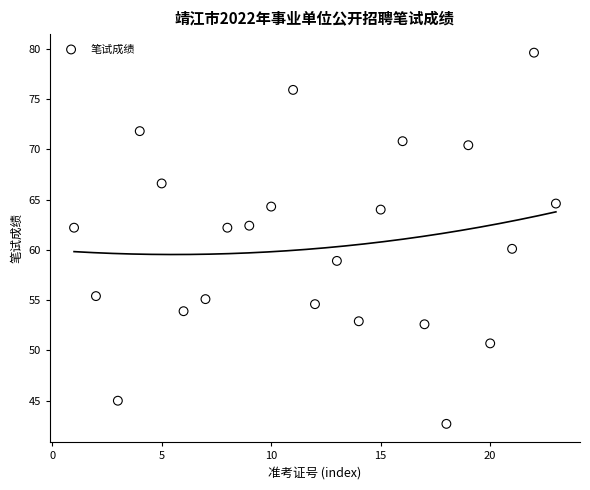

What is the range of Y values (max minus min)?

36.9